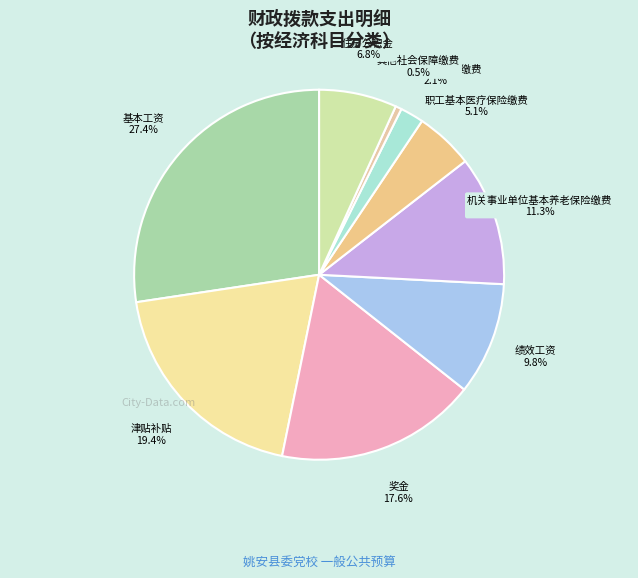

Does 基本工资 account for over 50% of the chart?

No